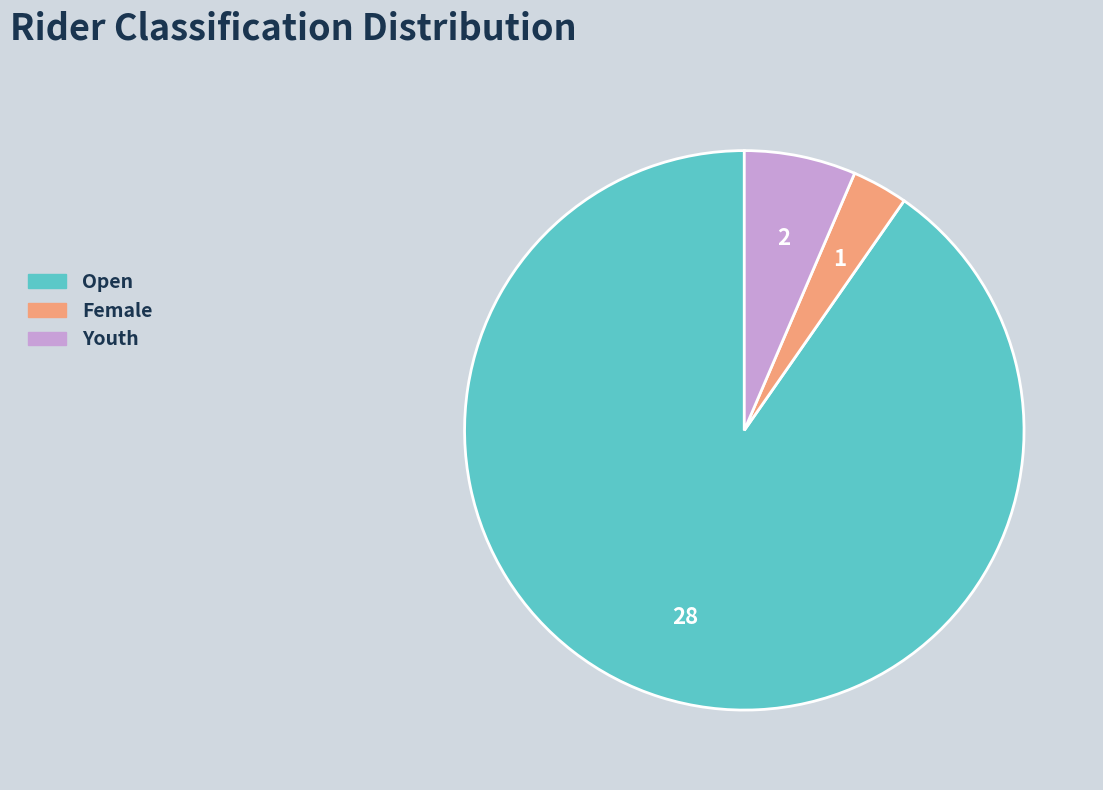

Is Open the majority of the pie?

Yes